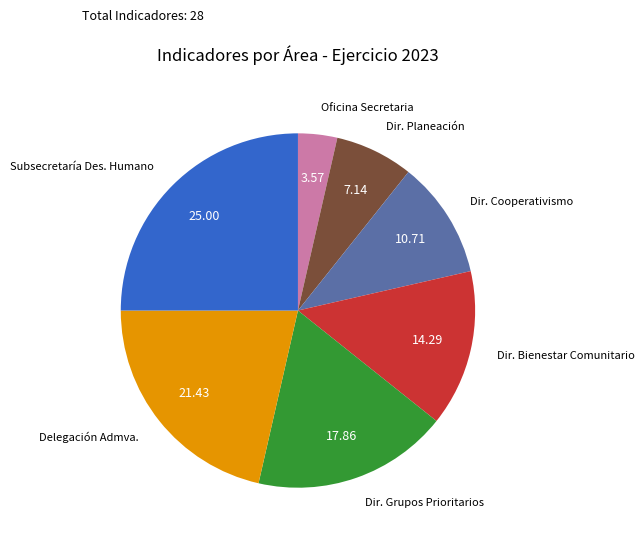

Does any single category account for the majority?

No